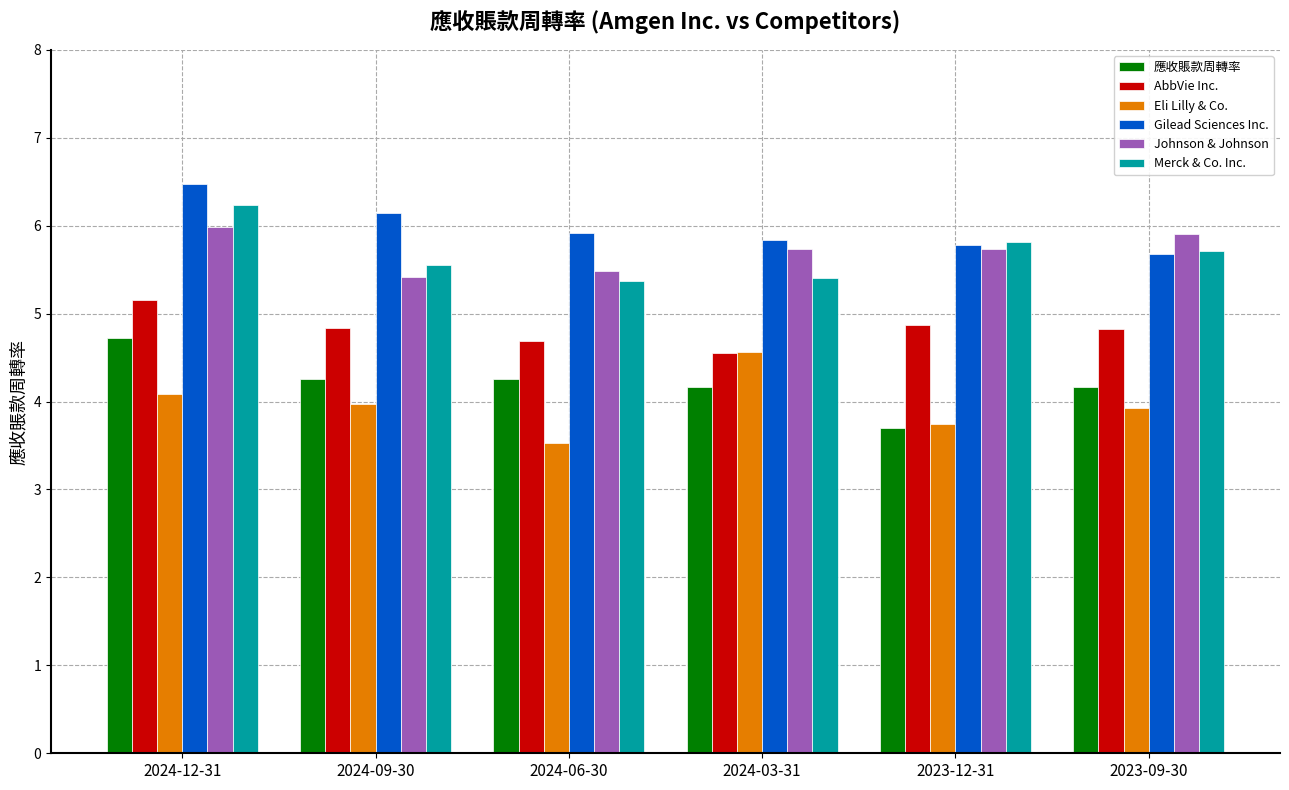

What is the spread (max minus min) of values at 2024-09-30?

2.2